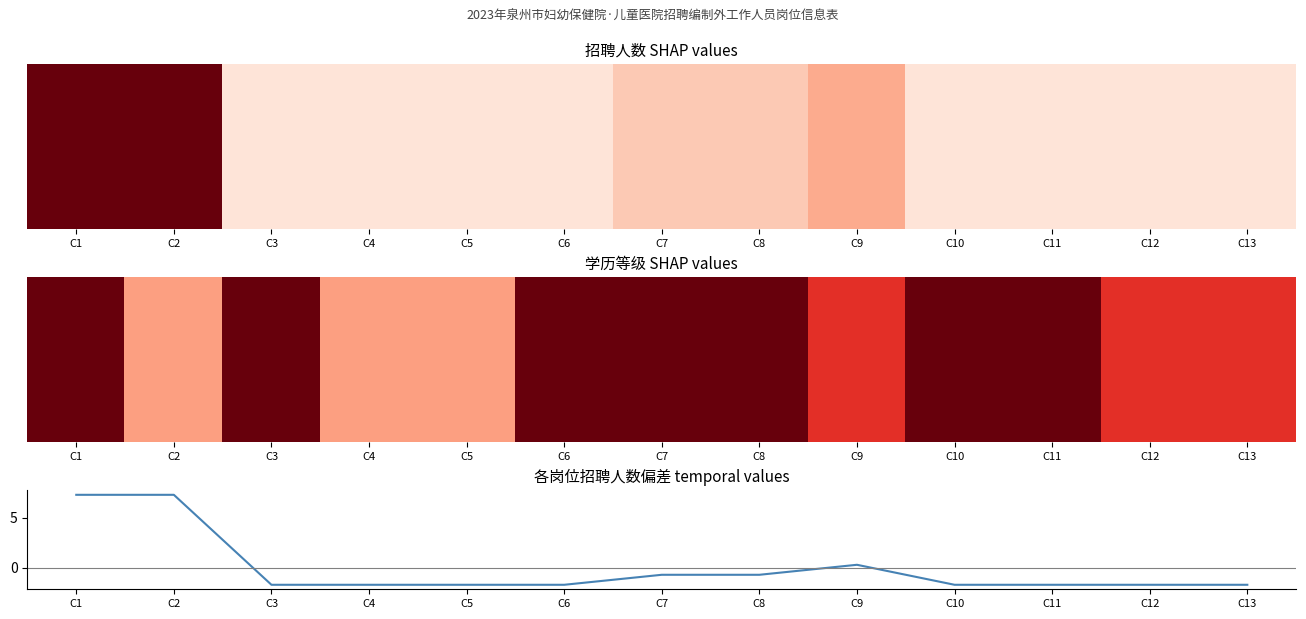

Between C13 and C8, which is larger?

C8